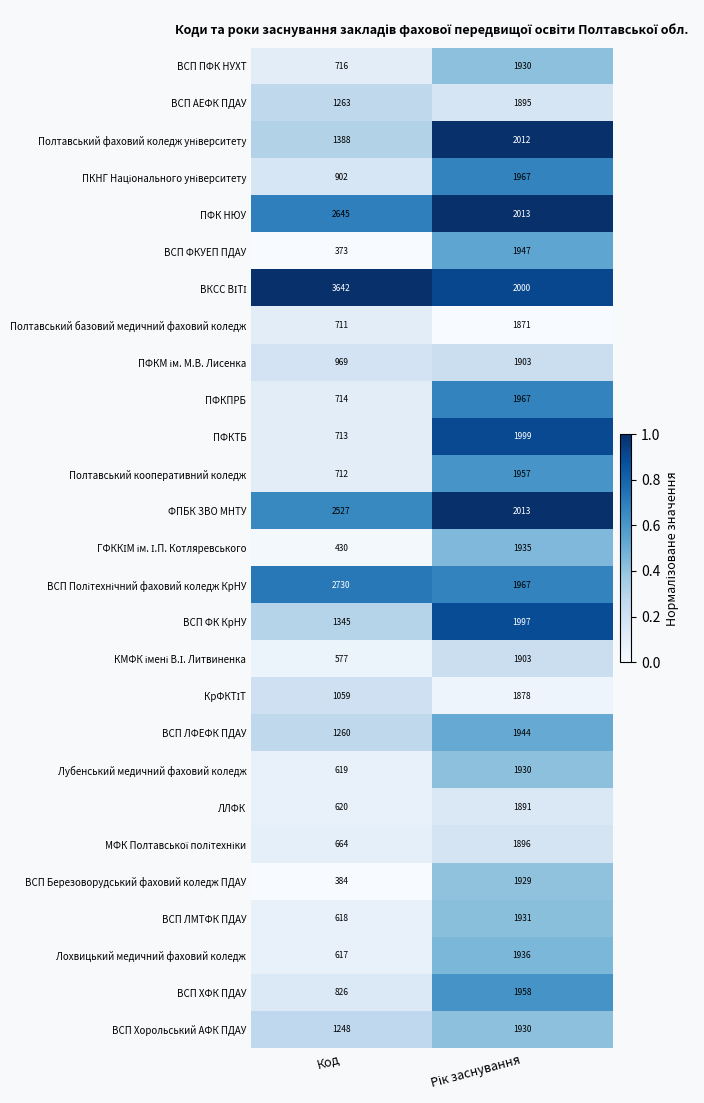

What is the difference between the maximum and minimum values in the ПФК НЮУ series?

632